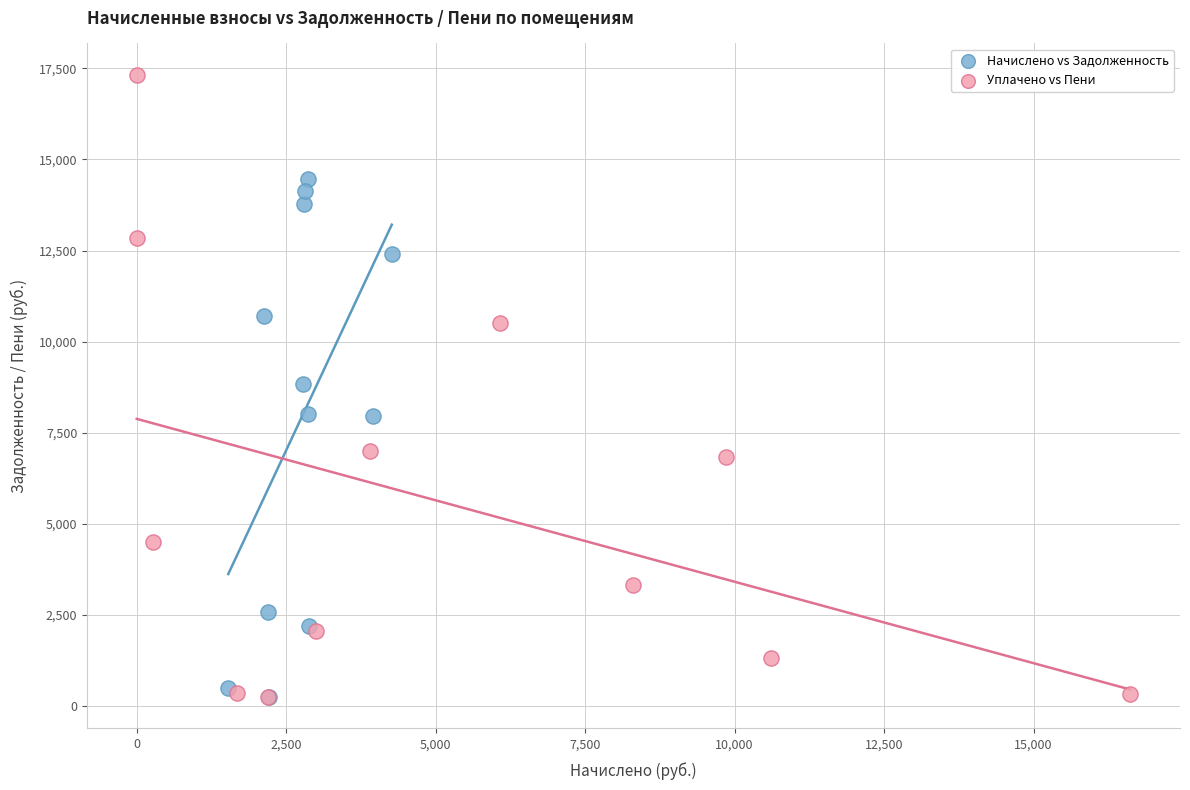

What are all the series names shown in the legend?

Начислено vs Задолженность, Уплачено vs Пени